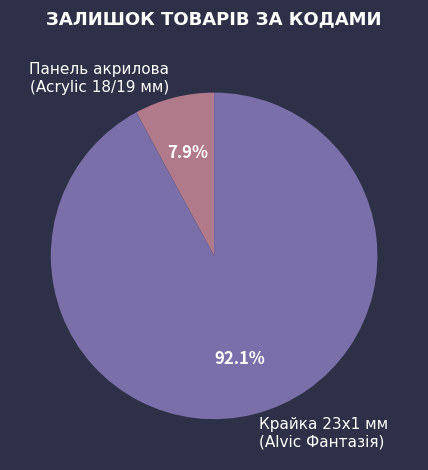

To the nearest percent, what is the average slice percentage?

50%